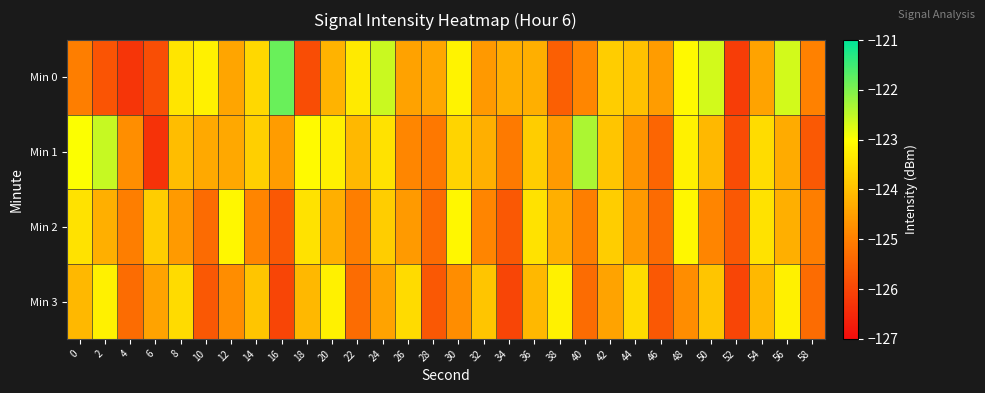

At which category is the sum across all series the highest?

48